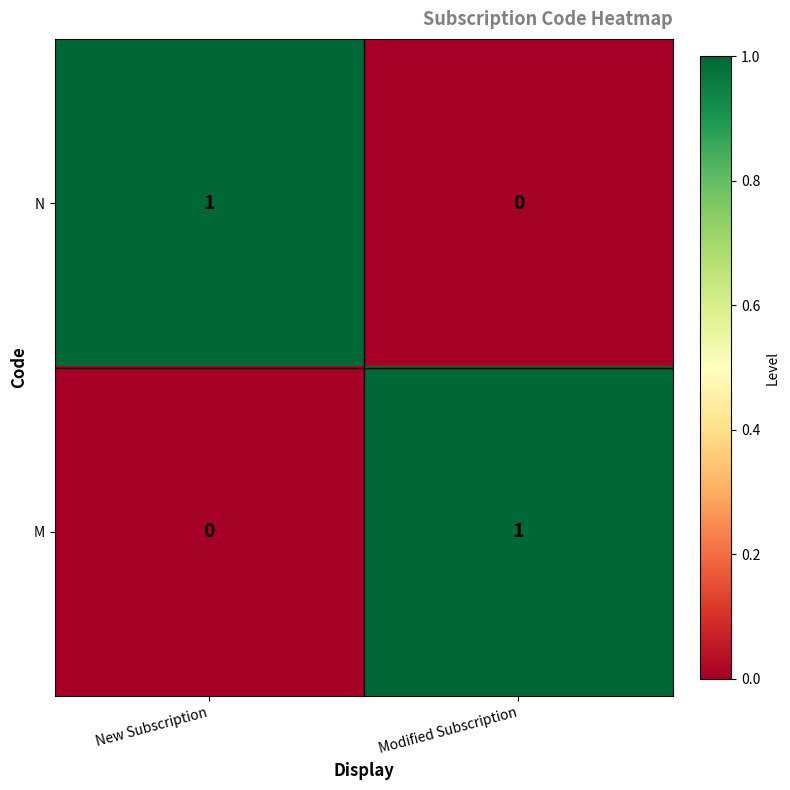

Count the number of data series in this chart.

2